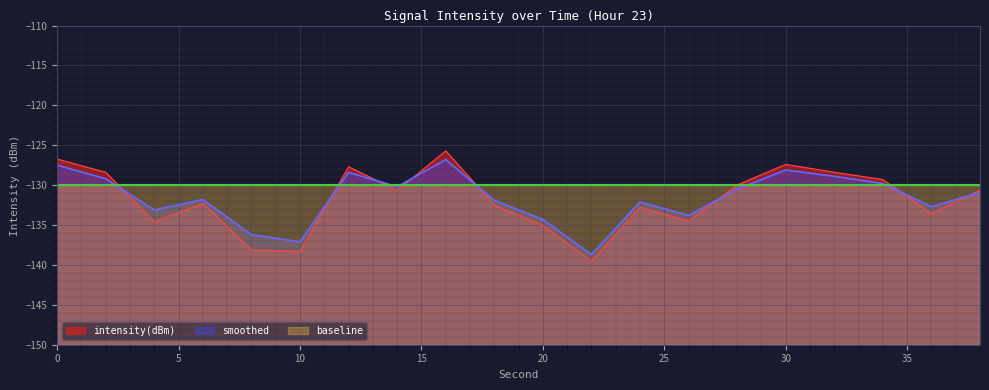

Rank the series by their maximum value, from lowest to highest.

baseline, smoothed, intensity(dBm)